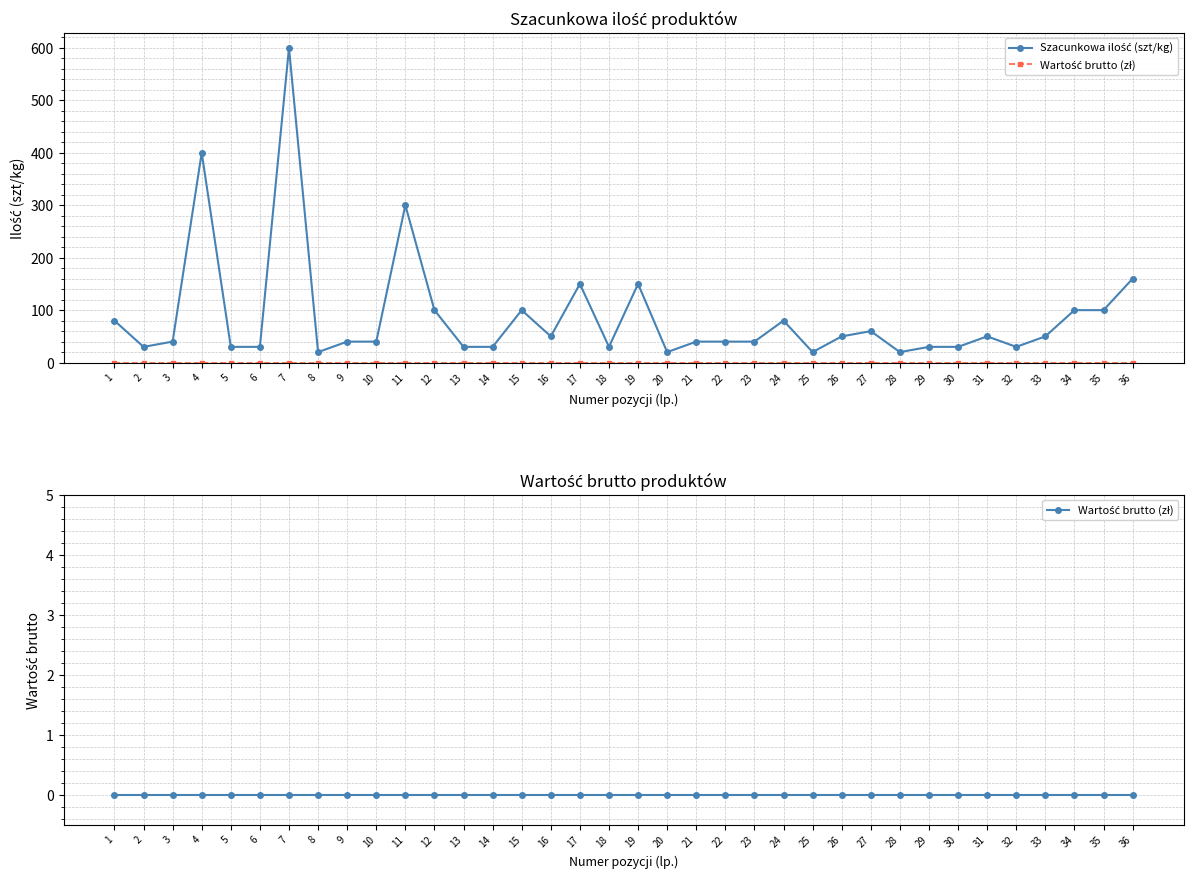

At which label does Wartość brutto (zł) reach its peak?

1